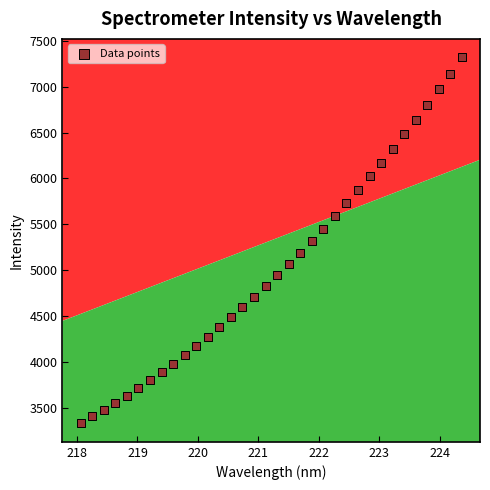

What is the range of X values (max minus min)?

6.3